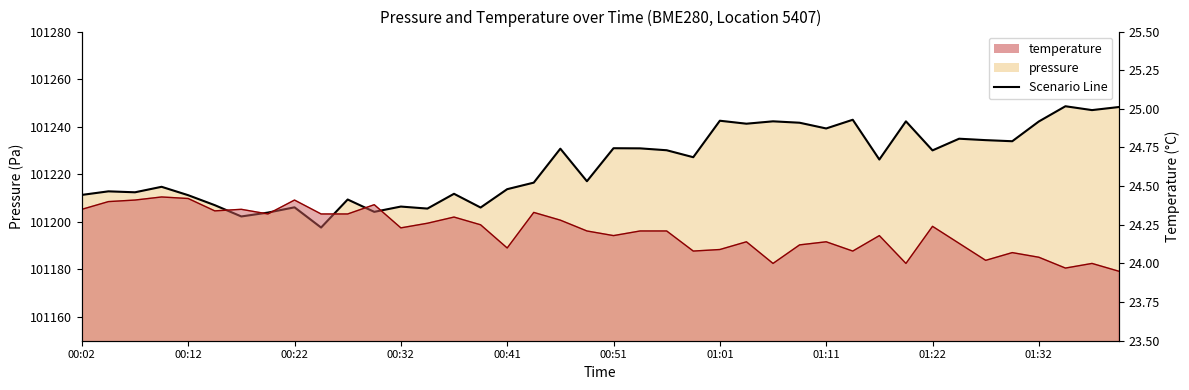

Which series changed the most between 00:22 and 00:49?

pressure